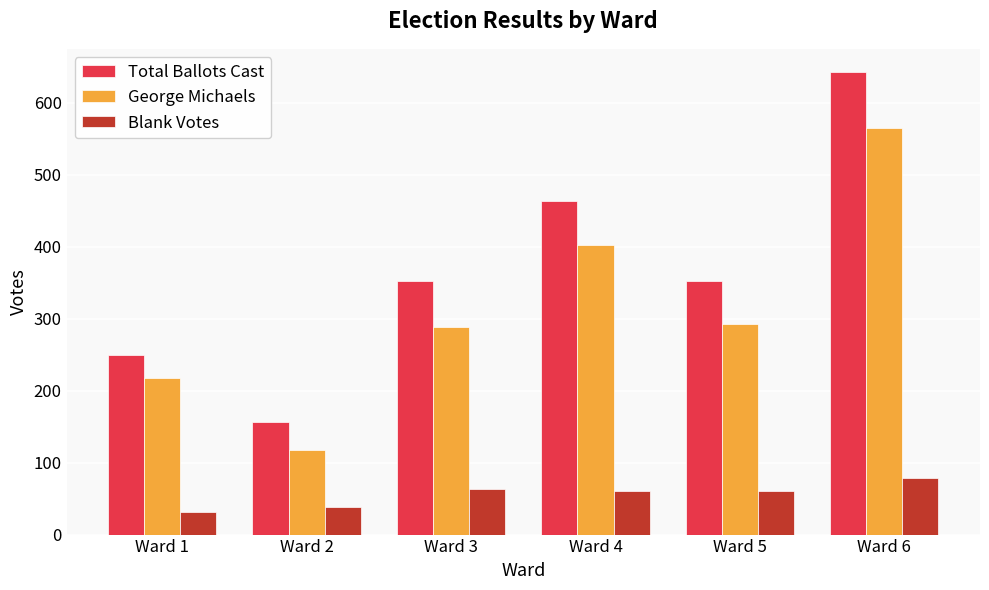

What is the difference between the George Michaels values at Ward 1 and Ward 5?

75